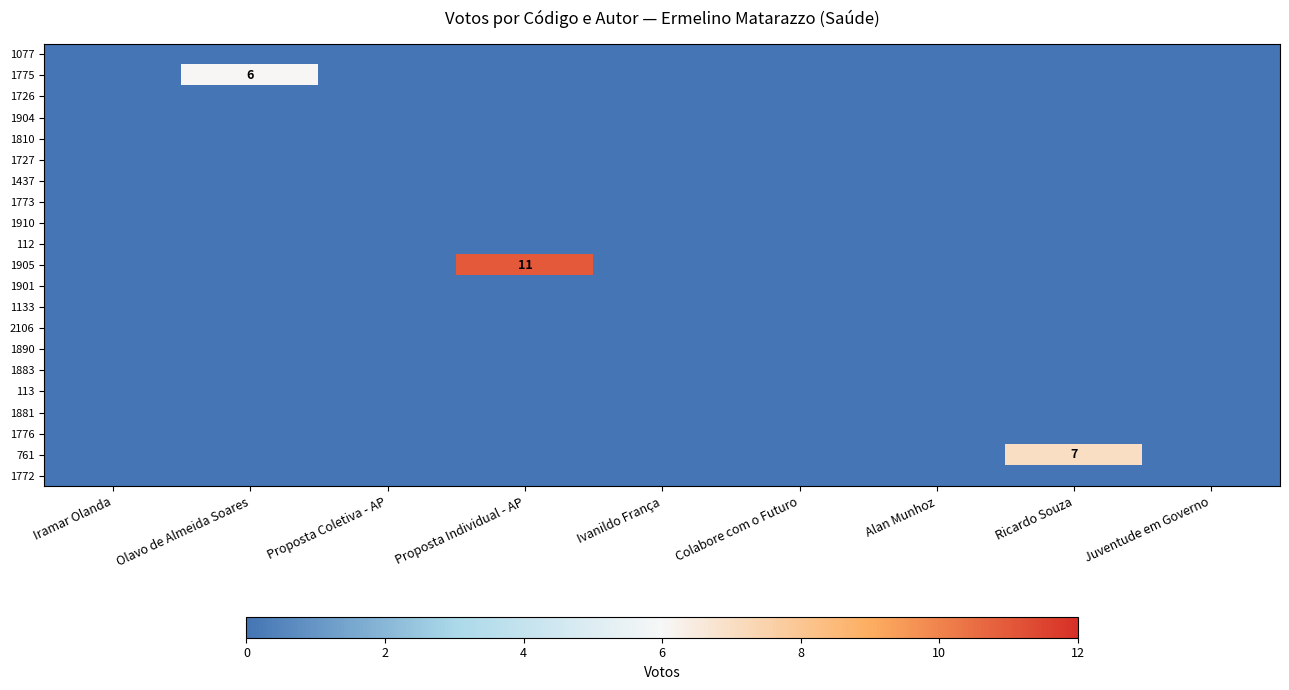

Which series has the largest range (max minus min)?

1905